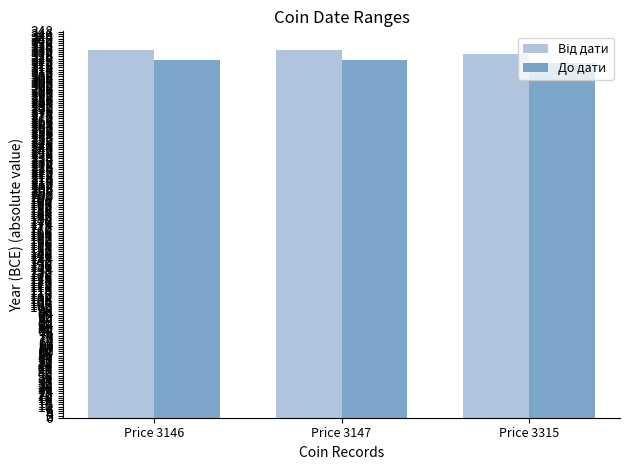

What is the total value across all series at Price 3315?

648